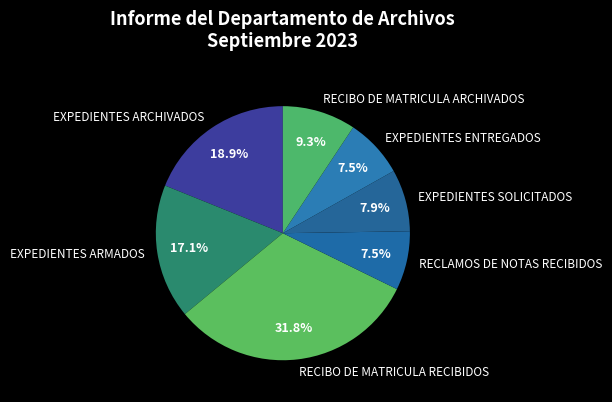

To the nearest percent, what is the difference between the EXPEDIENTES ARMADOS and RECIBO DE MATRICULA ARCHIVADOS slice percentages?

8%